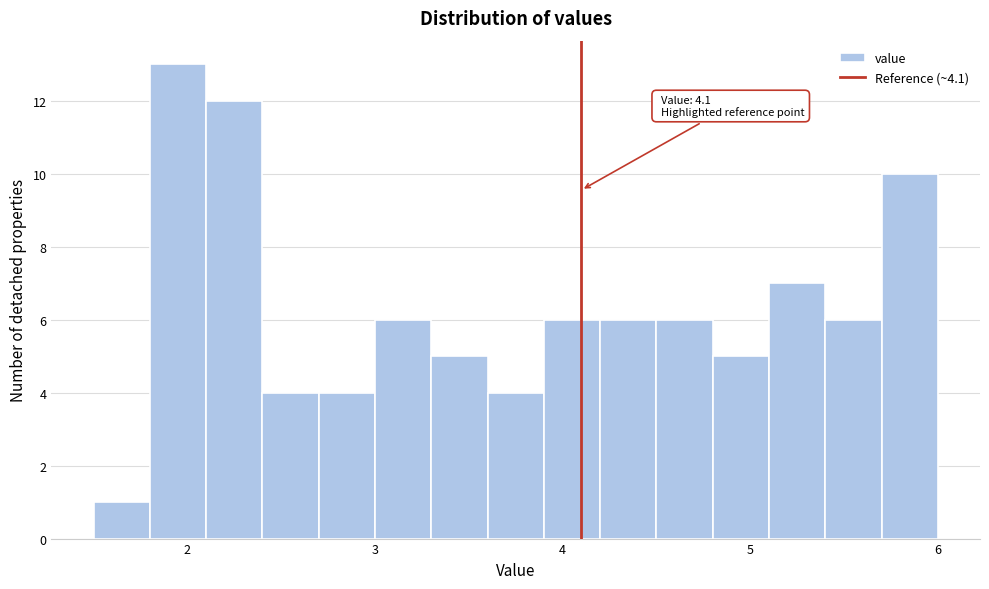

Read against the x-axis, roughly where is the centre of the tallest bar?

2.0